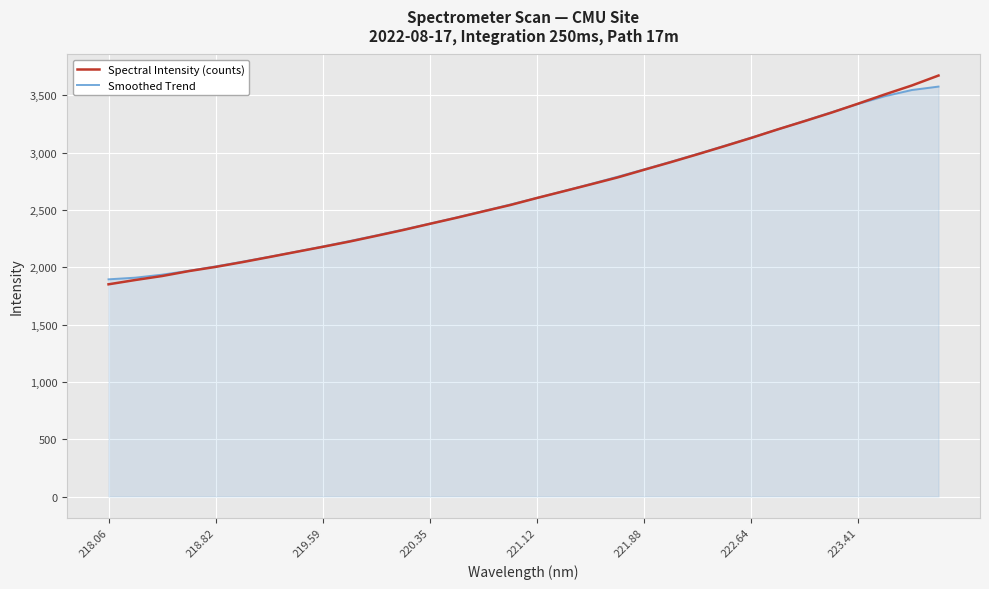

What is the maximum value for Smoothed Trend?

3575.6